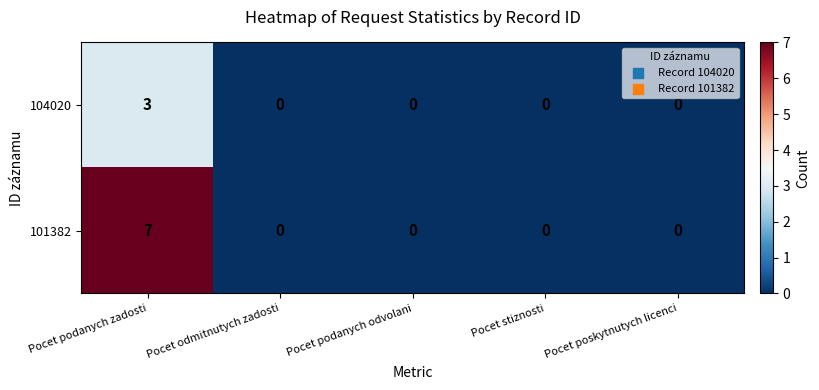

The value of 101382 at Pocet podanych odvolani is 0. True or false?

True